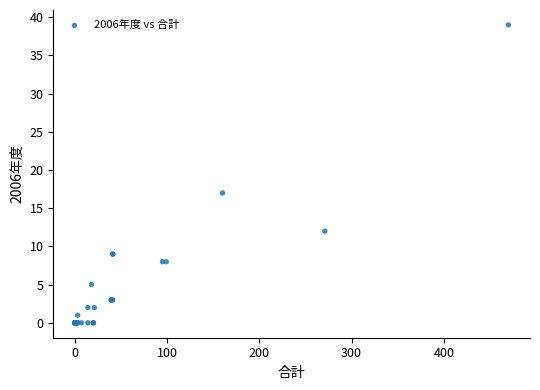

What Y value in the scatter plot is closest to 19?

17